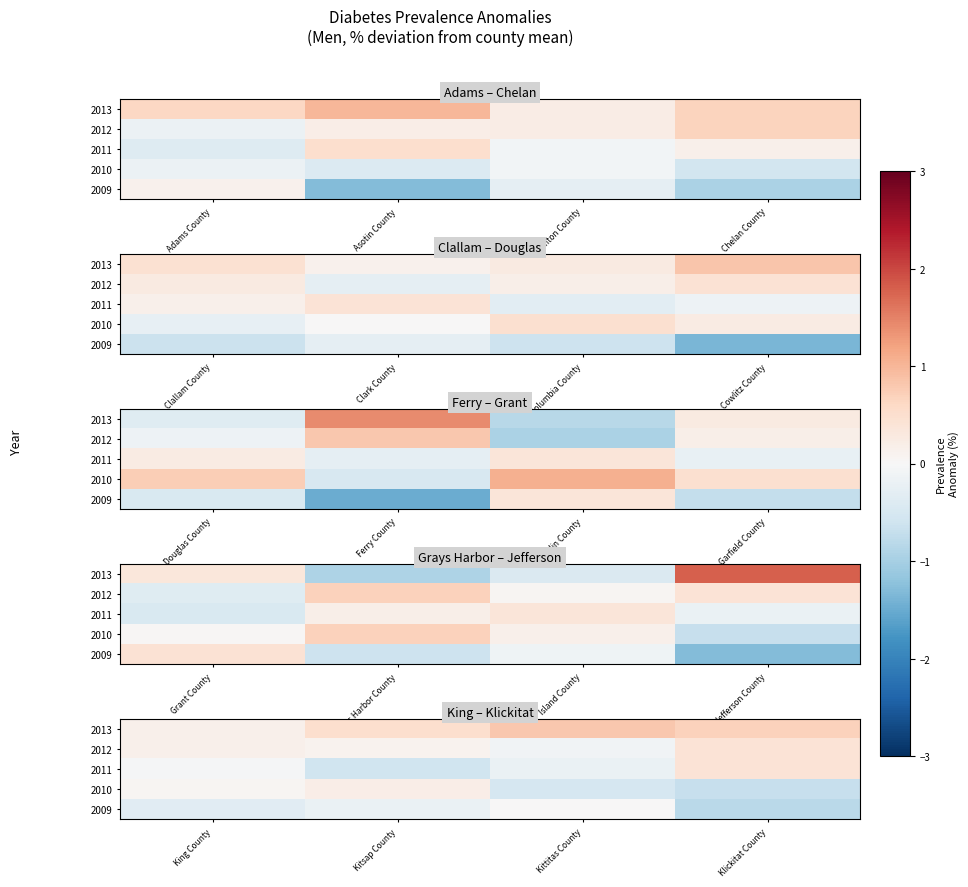

How many data points does each series have?

4